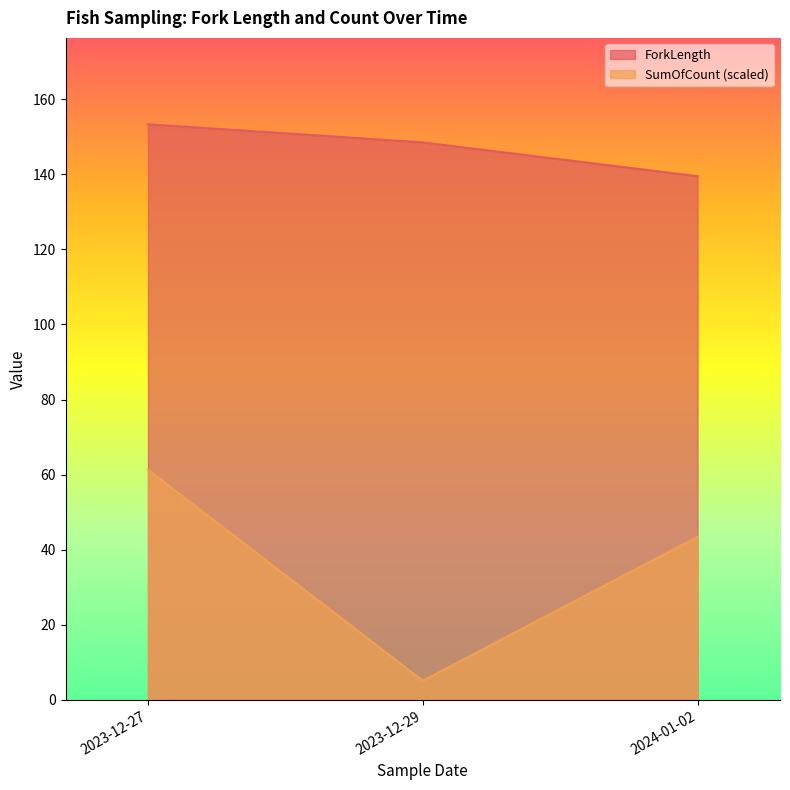

True or false: ForkLength and SumOfCount intersect in this chart.

False